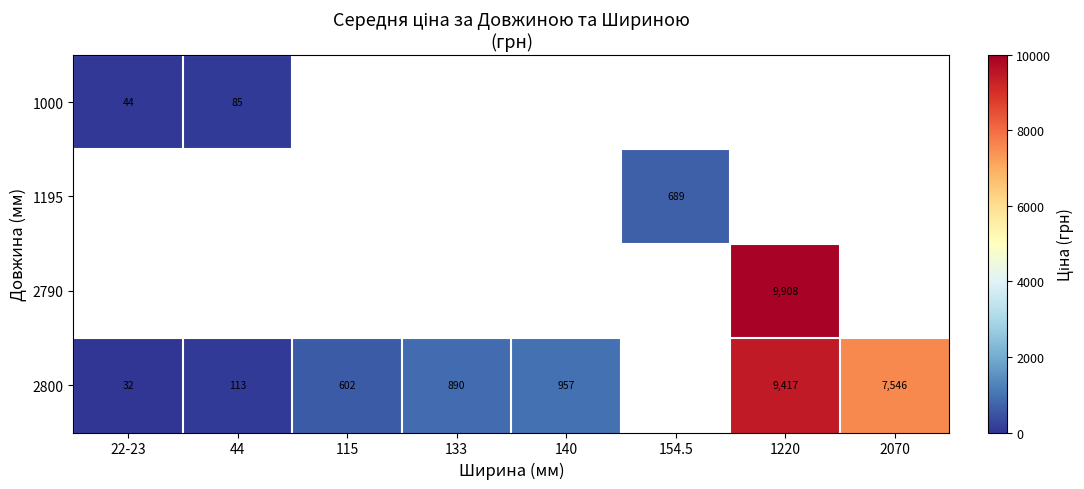

Is the value of 2800 at 22-23 greater than the value of 1000 at 22-23?

No